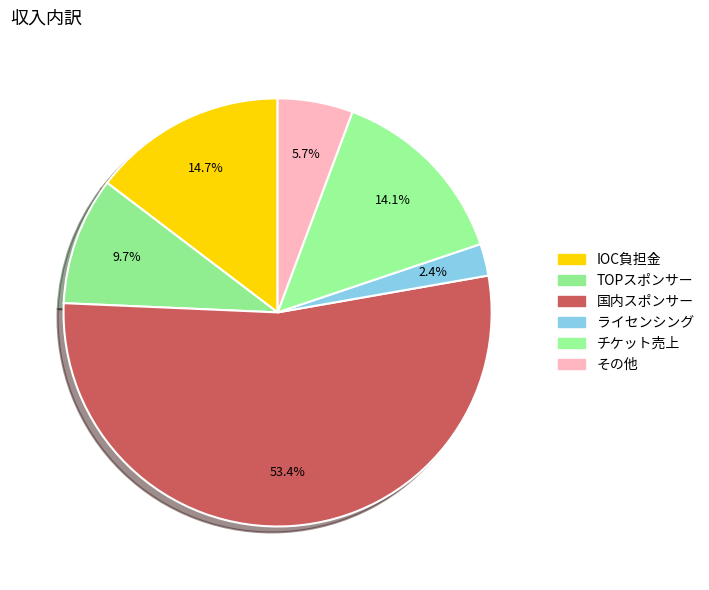

Which category has the smallest portion of the pie?

ライセンシング